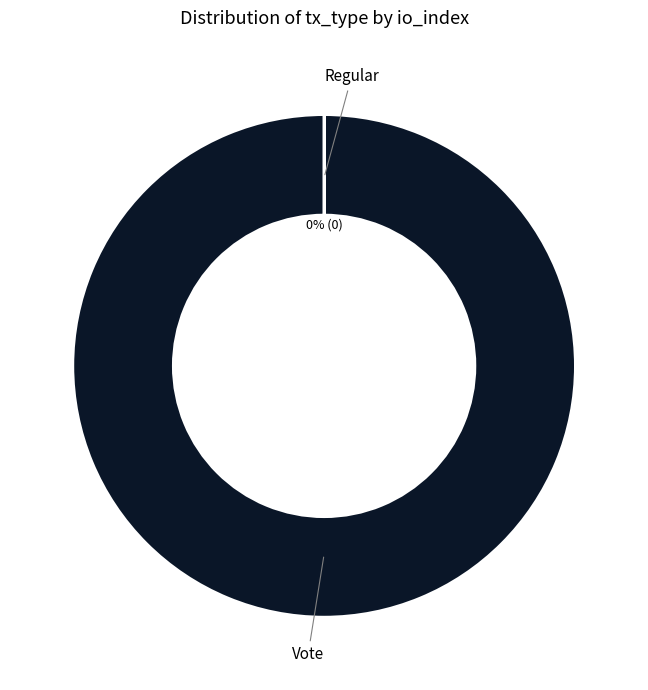

Is there a majority slice in this chart?

Yes